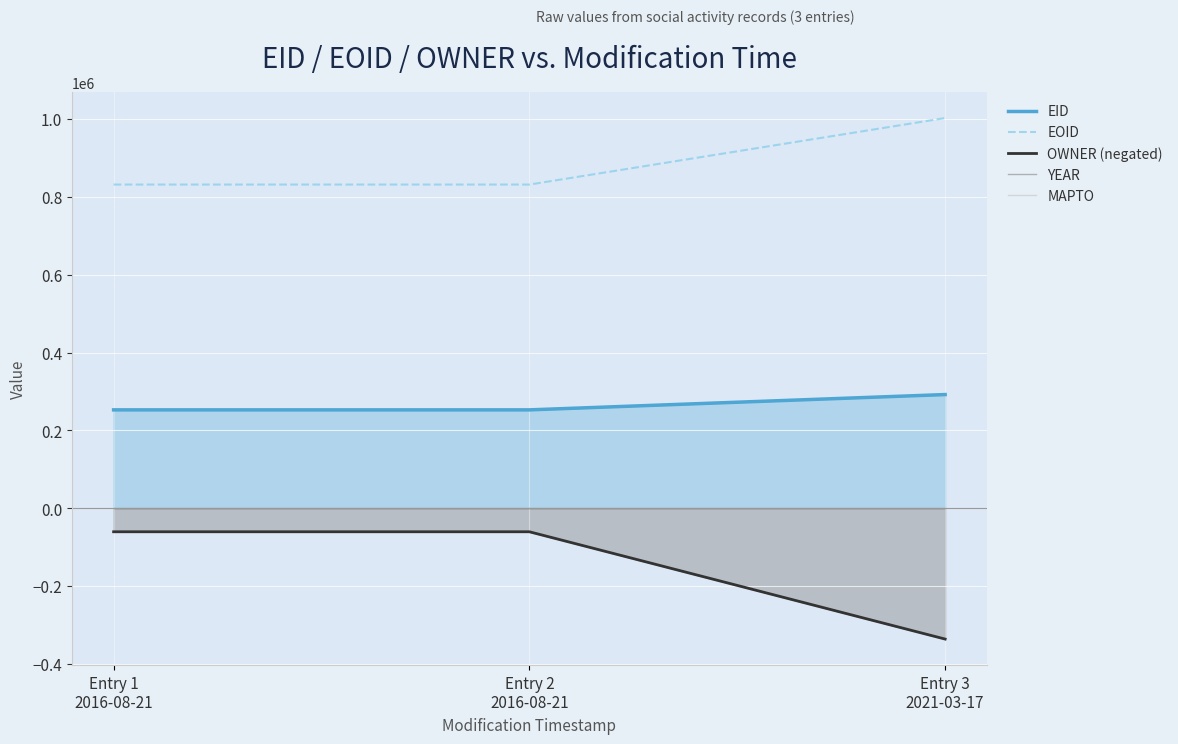

At Entry 1
2016-08-21, list the series in order from smallest to largest.

OWNER (negated), MAPTO, YEAR, EID, EOID